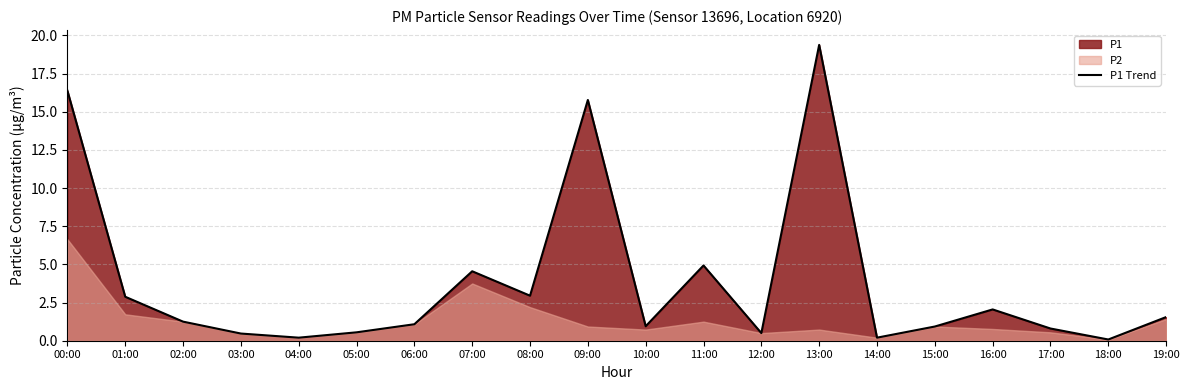

Between 10:00 and 14:00, which is larger?

10:00